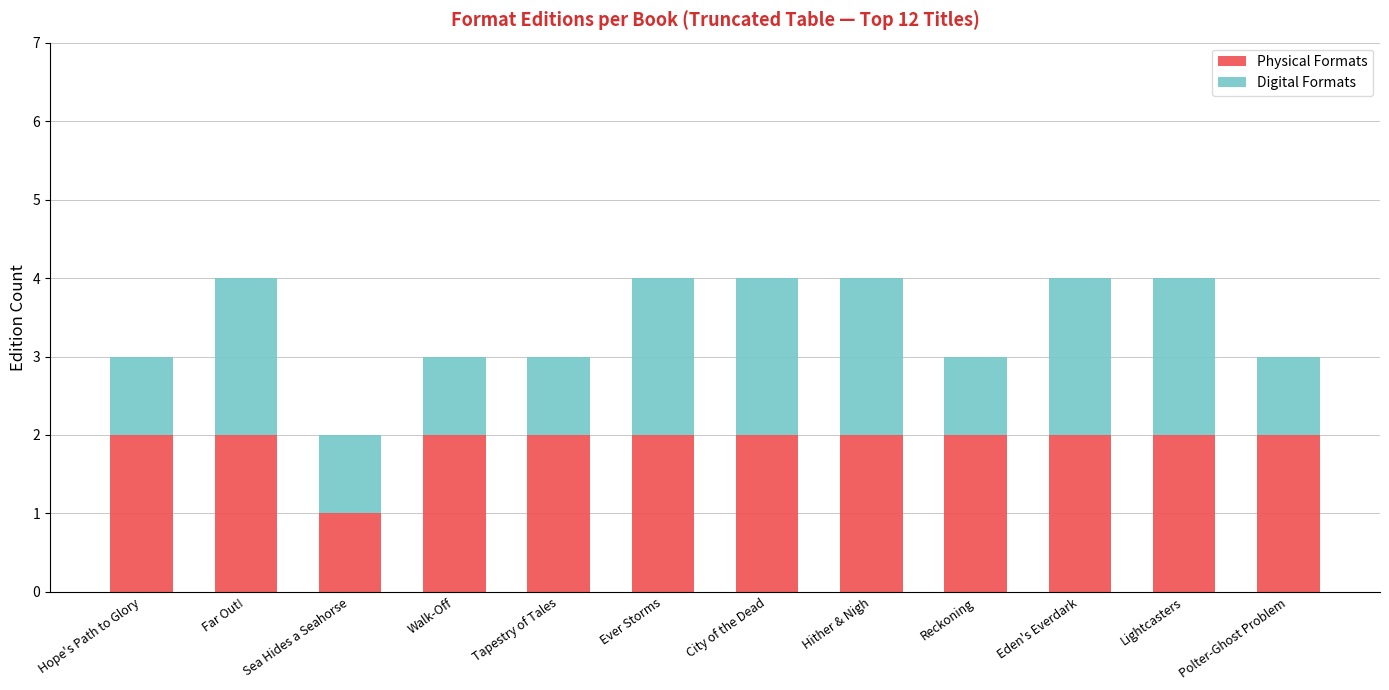

What is the sum of all Physical Formats values?

23